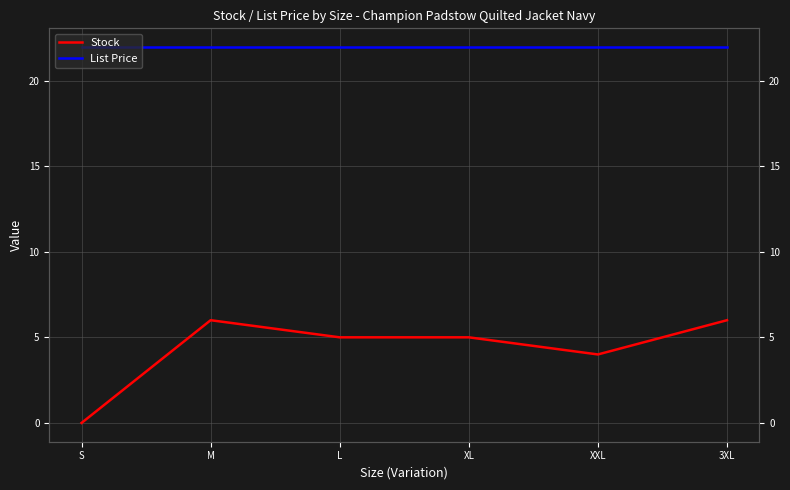

What is the spread (max minus min) of values at S?

21.9